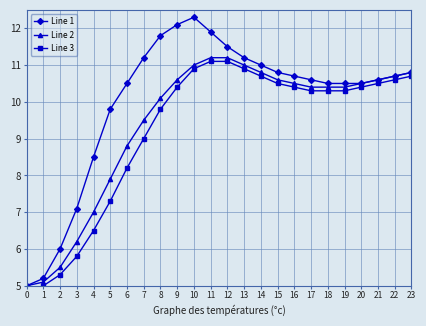

How many data points in Line 1 are above 10?

18